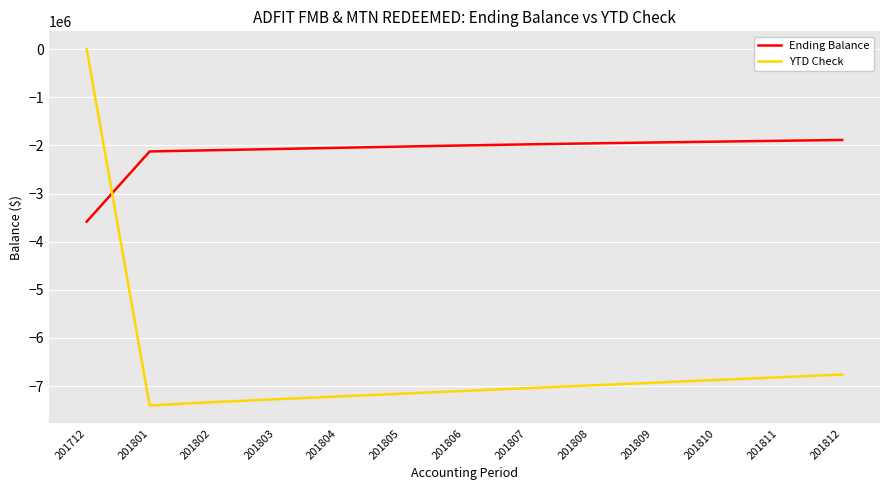

After their last crossing, which series has the higher values: YTD Check or Ending Balance?

Ending Balance